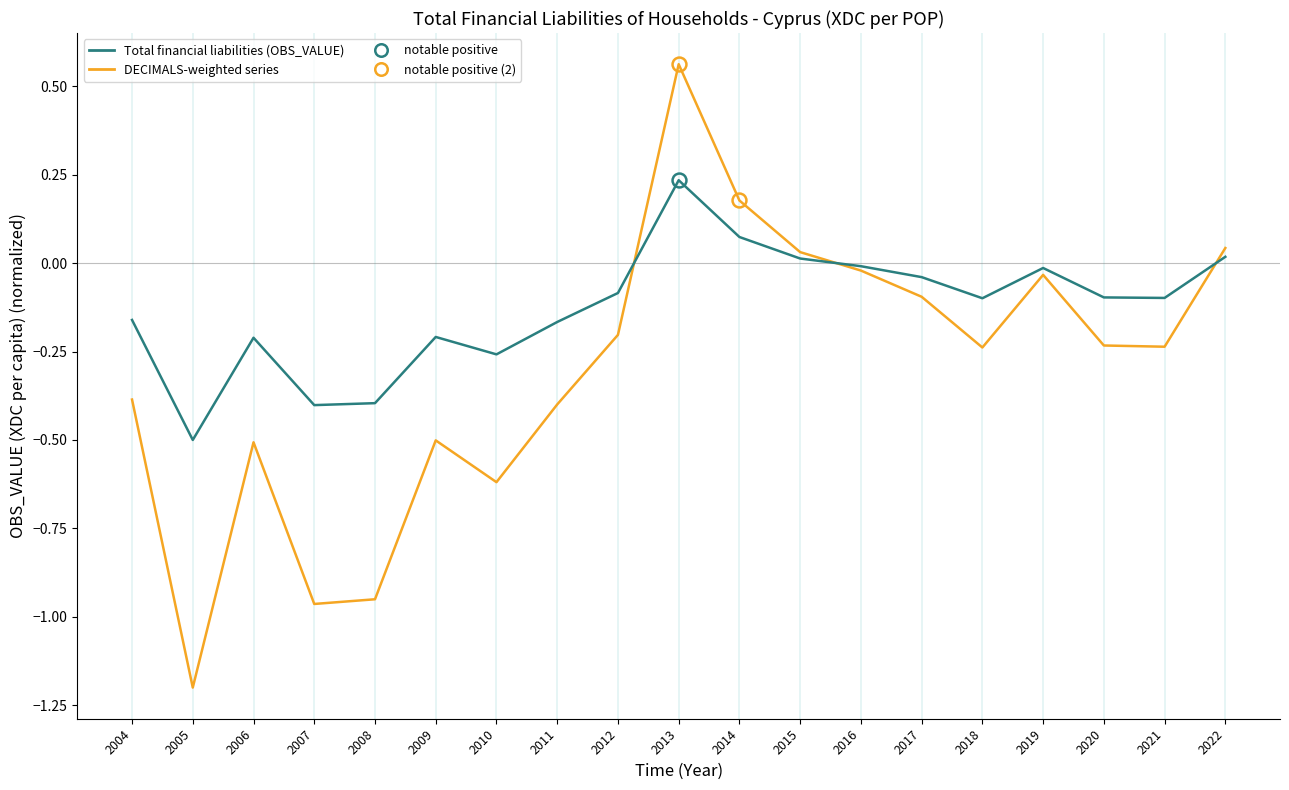

At which category is the sum across all series the highest?

2013